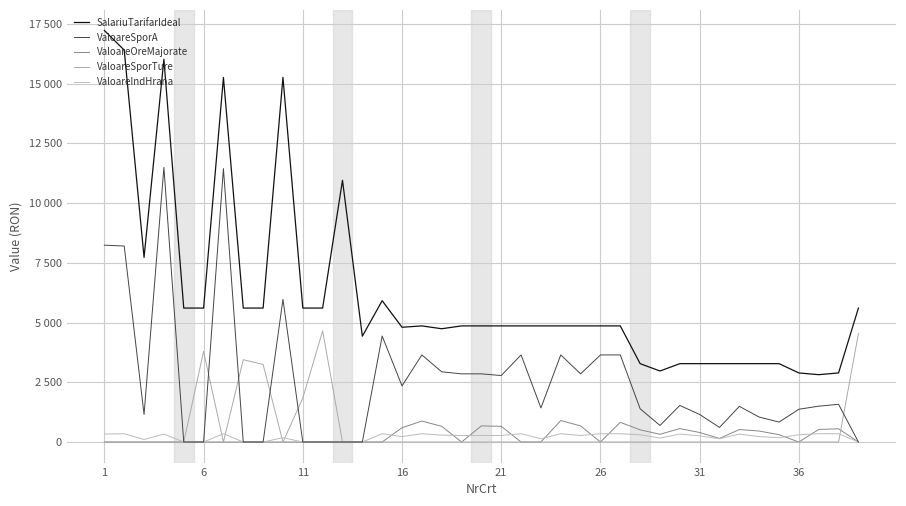

Does the chart display data point markers on the line(s)?

No